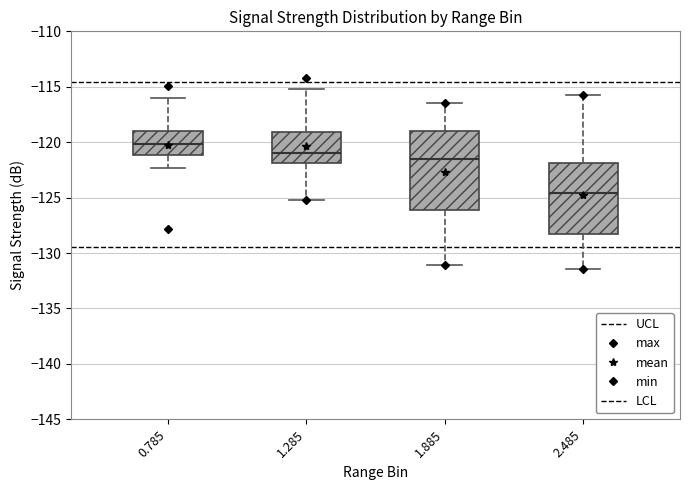

Reading left to right, transcribe this box plot: for each box, give where its median line is, the range the box spans, and where its two whiskers end, as read against the y-axis. The values are not printed on the chart, so give them approximately, as read against the axis.

0.785: median -120.0, box -121.0 to -119.0, whiskers -122.5 to -116.0
1.285: median -121.0, box -122.0 to -119.0, whiskers -125.0 to -115.0
1.885: median -121.5, box -126.0 to -119.0, whiskers -131.0 to -116.5
2.485: median -124.5, box -128.5 to -122.0, whiskers -131.5 to -115.5